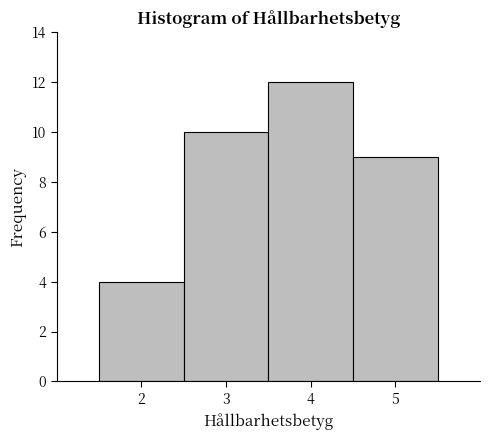

Reading left to right, transcribe this chart: for each bar, give the range it covers on the x-axis and its height. The values are not printed on the chart, so give them approximately, as read against the axis.

1.5 to 2.5: 4
2.5 to 3.5: 10
3.5 to 4.5: 12
4.5 to 5.5: 9